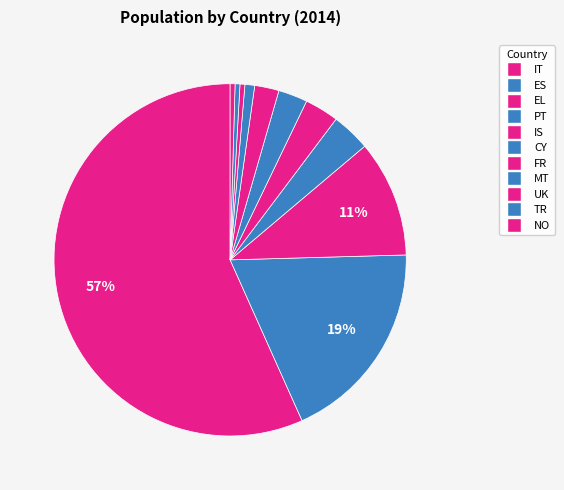

To the nearest percent, what percentage of the pie is PT?

4%